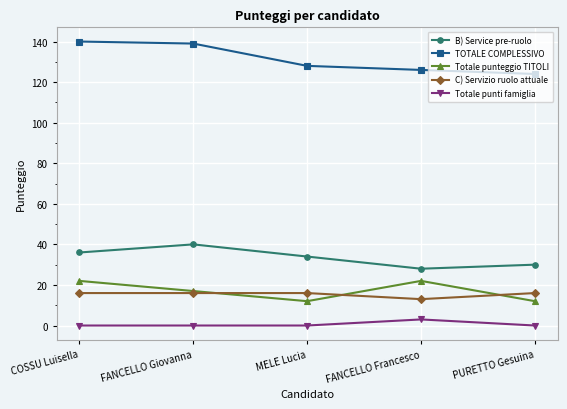

What is the difference between the second highest and minimum values in the TOTALE COMPLESSIVO series?

15